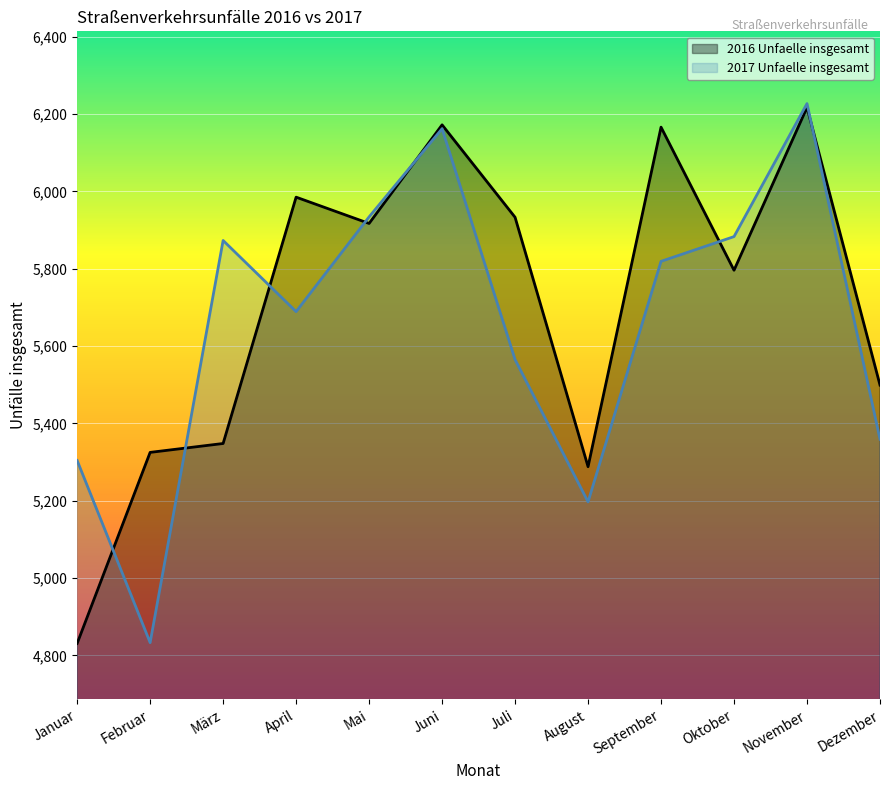

What is the value of the 2017 Unfaelle insgesamt point at the 6th from the left?

6162